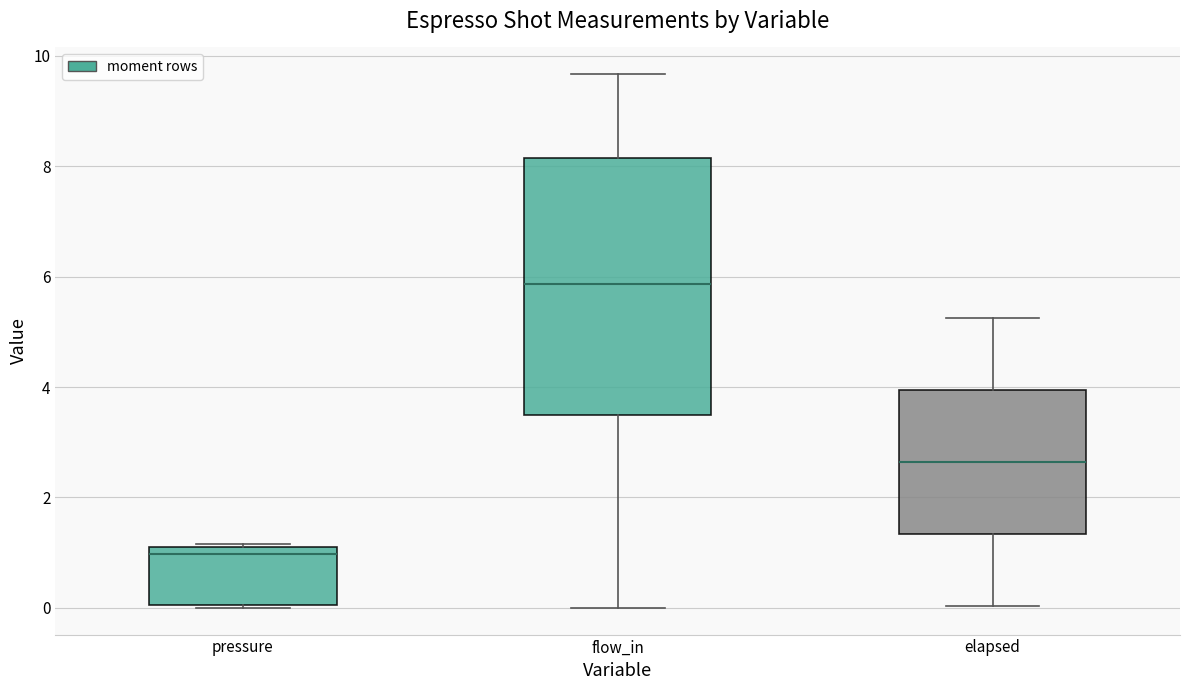

Where does the median line of the box for pressure sit on the y-axis? The values are not printed on the chart, so give them approximately, as read against the axis.

1.0